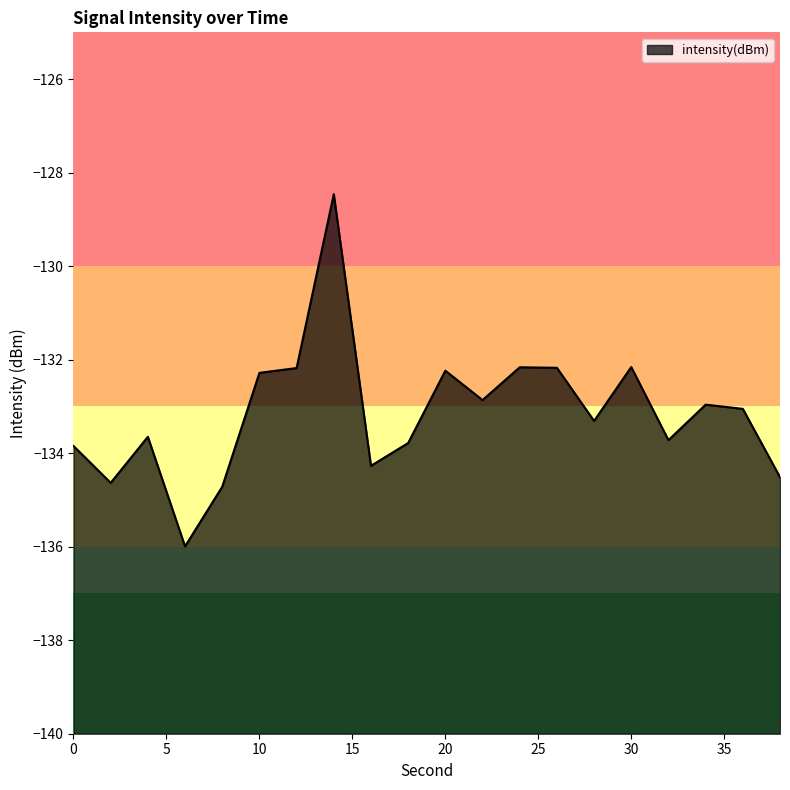

What is the value of the 17th point from the left?

-133.7